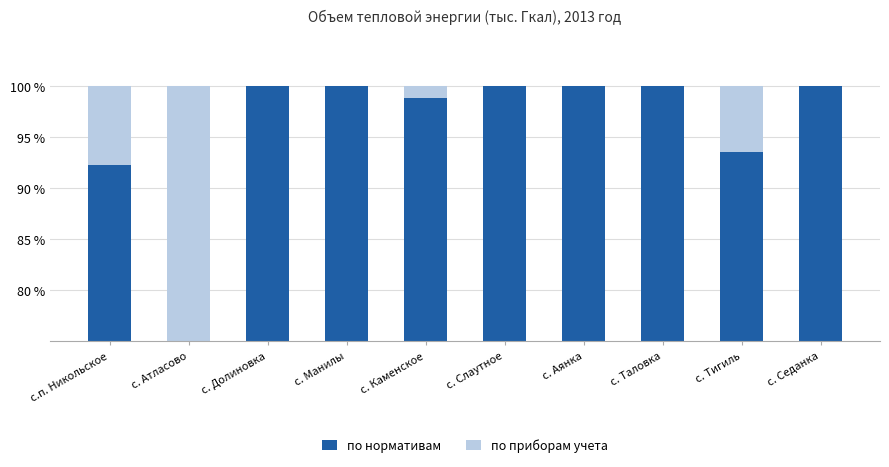

At which label does по нормативам reach its minimum?

с. Атласово